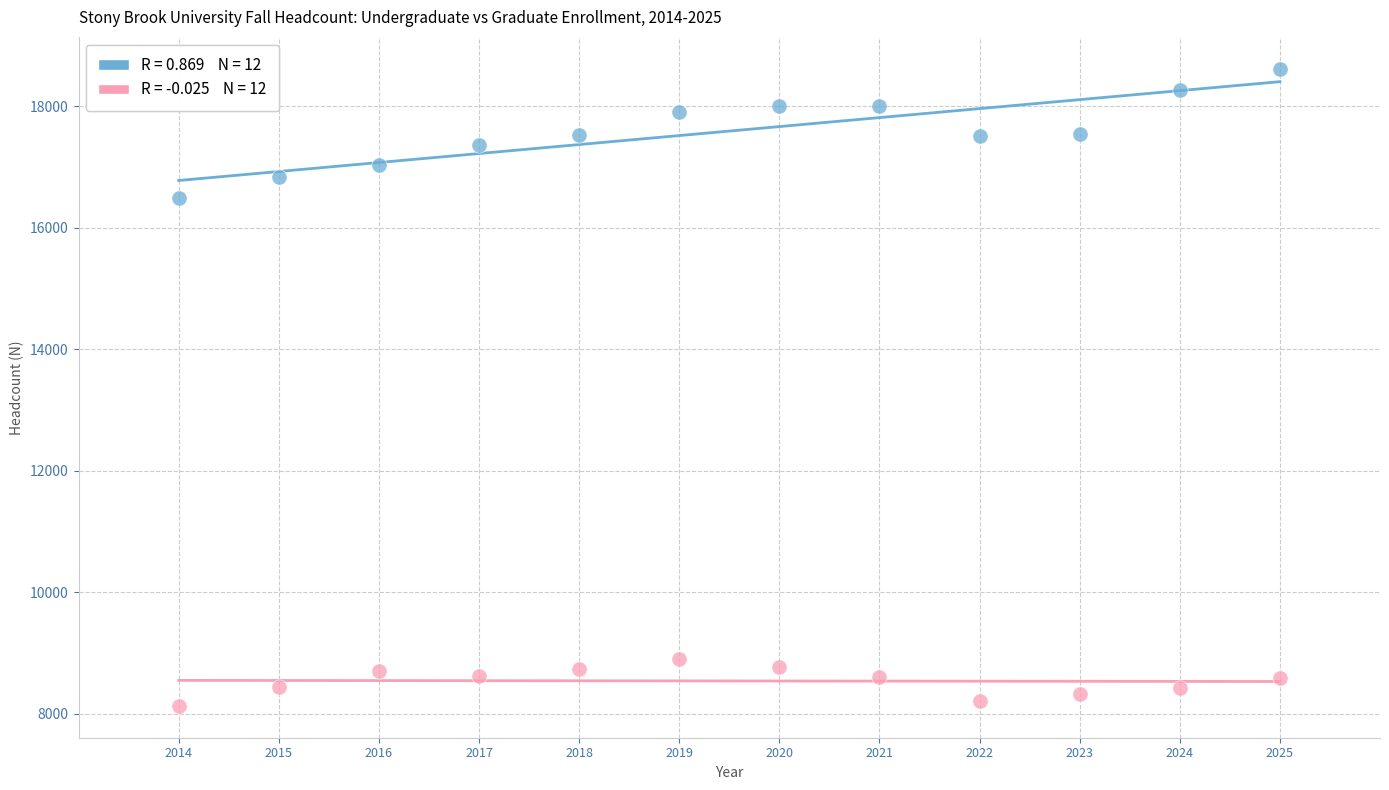

Across all series, what Y value is closest to 13371?

16480